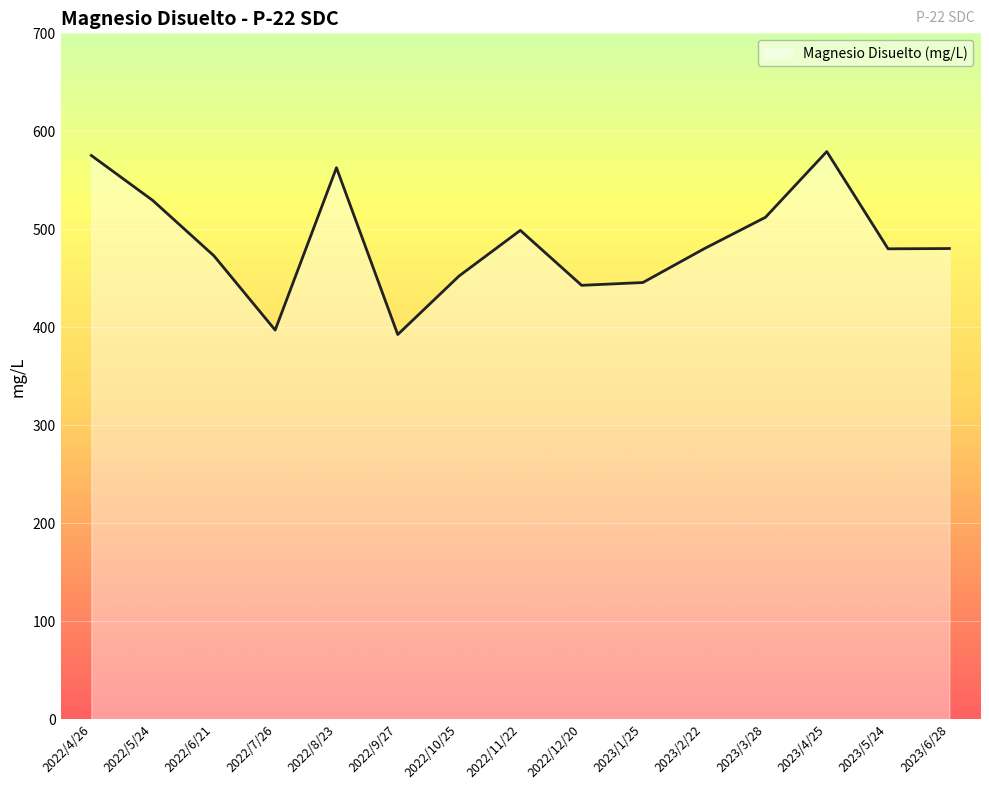

What is the difference between the second highest and minimum values?

182.7